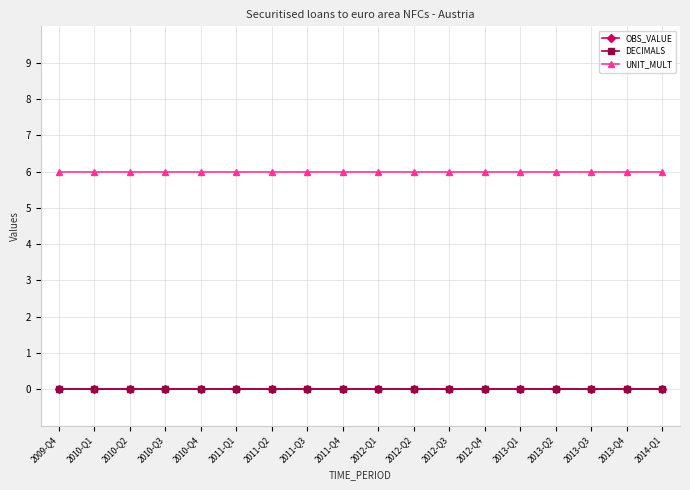

Which series has the largest range (max minus min)?

OBS_VALUE